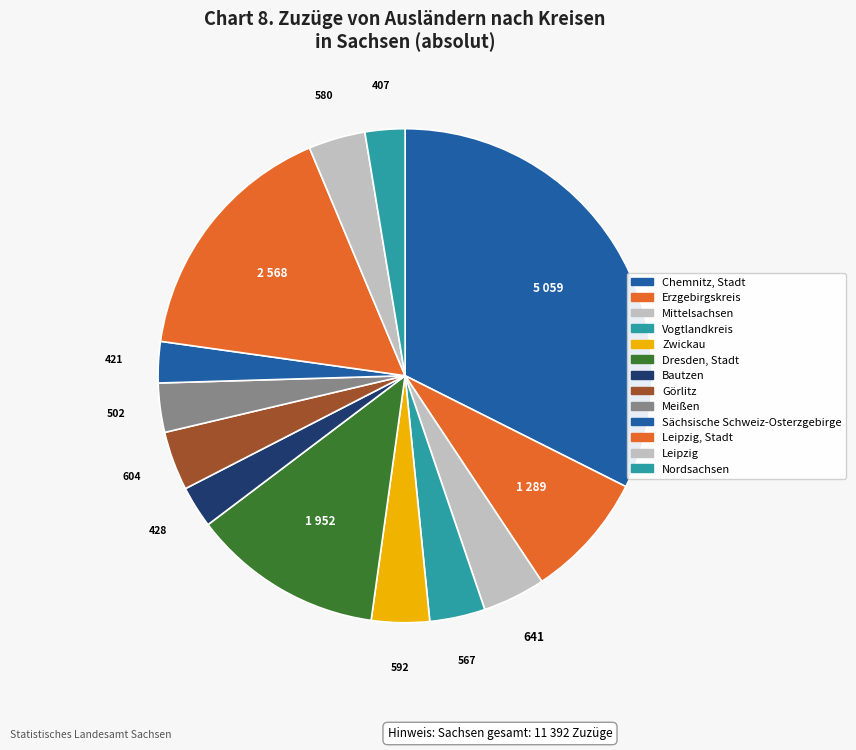

Is there any slice that represents more than half of the pie?

No